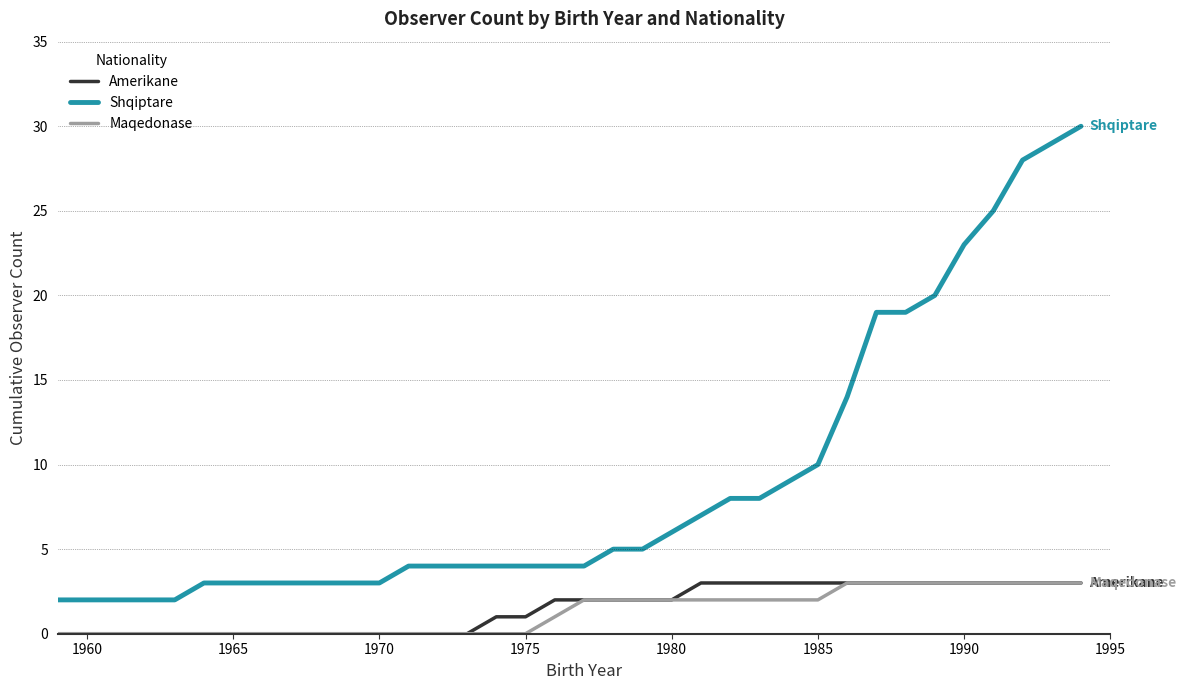

What is the maximum value shown in the chart?

30